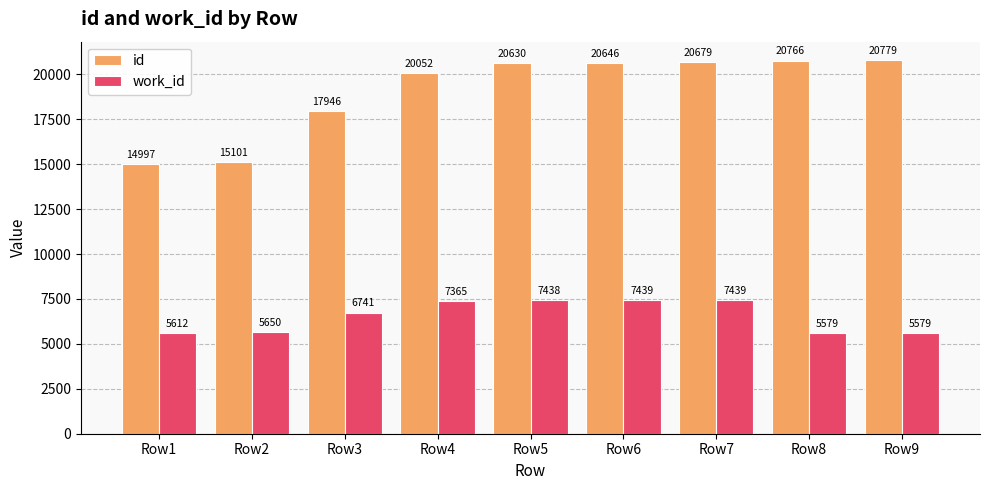

Rank the categories by id value from highest to lowest.

Row9, Row8, Row7, Row6, Row5, Row4, Row3, Row2, Row1